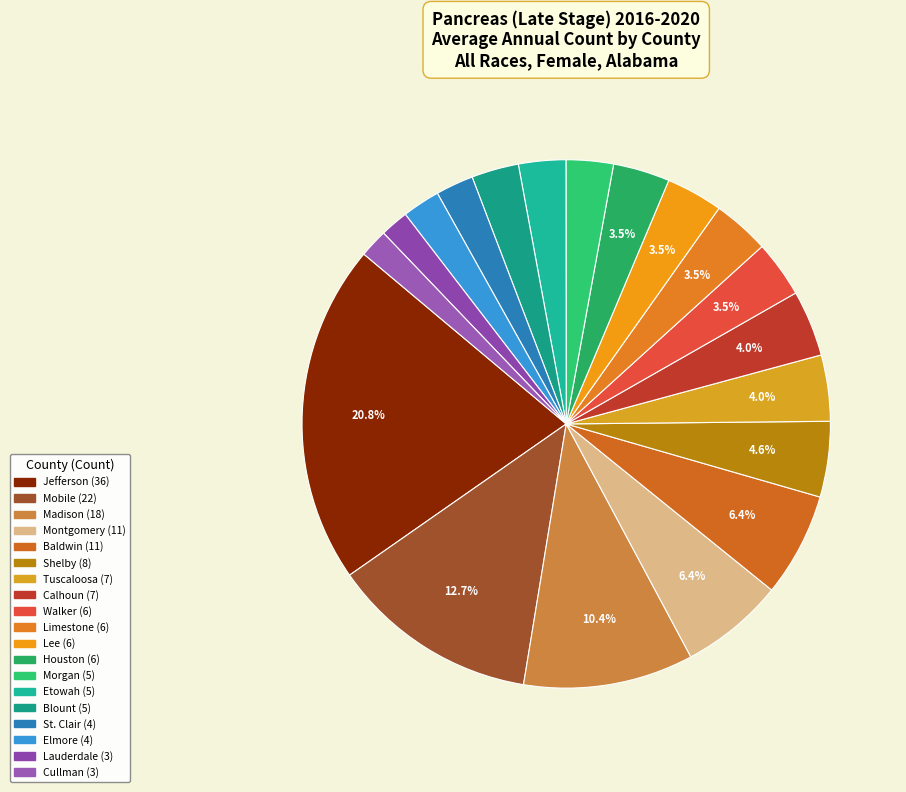

Rank the categories by value from lowest to highest.

Lauderdale County, Cullman County, St. Clair County, Elmore County, Morgan County, Etowah County, Blount County, Walker County, Limestone County, Lee County, Houston County, Tuscaloosa County, Calhoun County, Shelby County, Montgomery County, Baldwin County, Madison County, Mobile County, Jefferson County